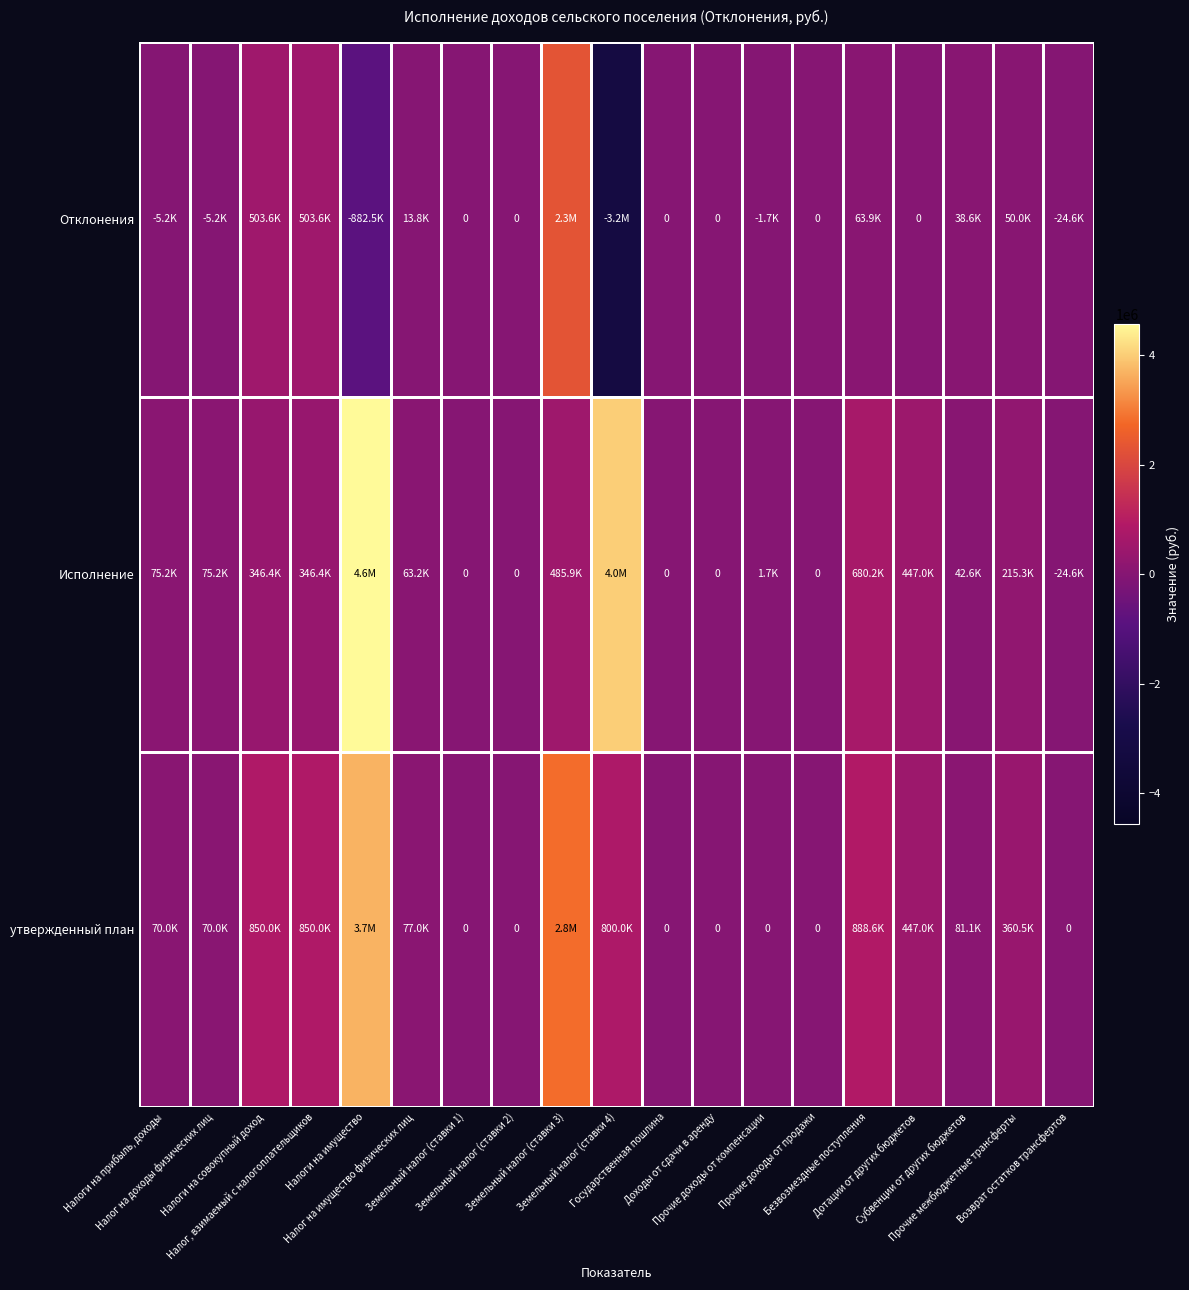

Which series has the largest total across all categories?

Исполнение